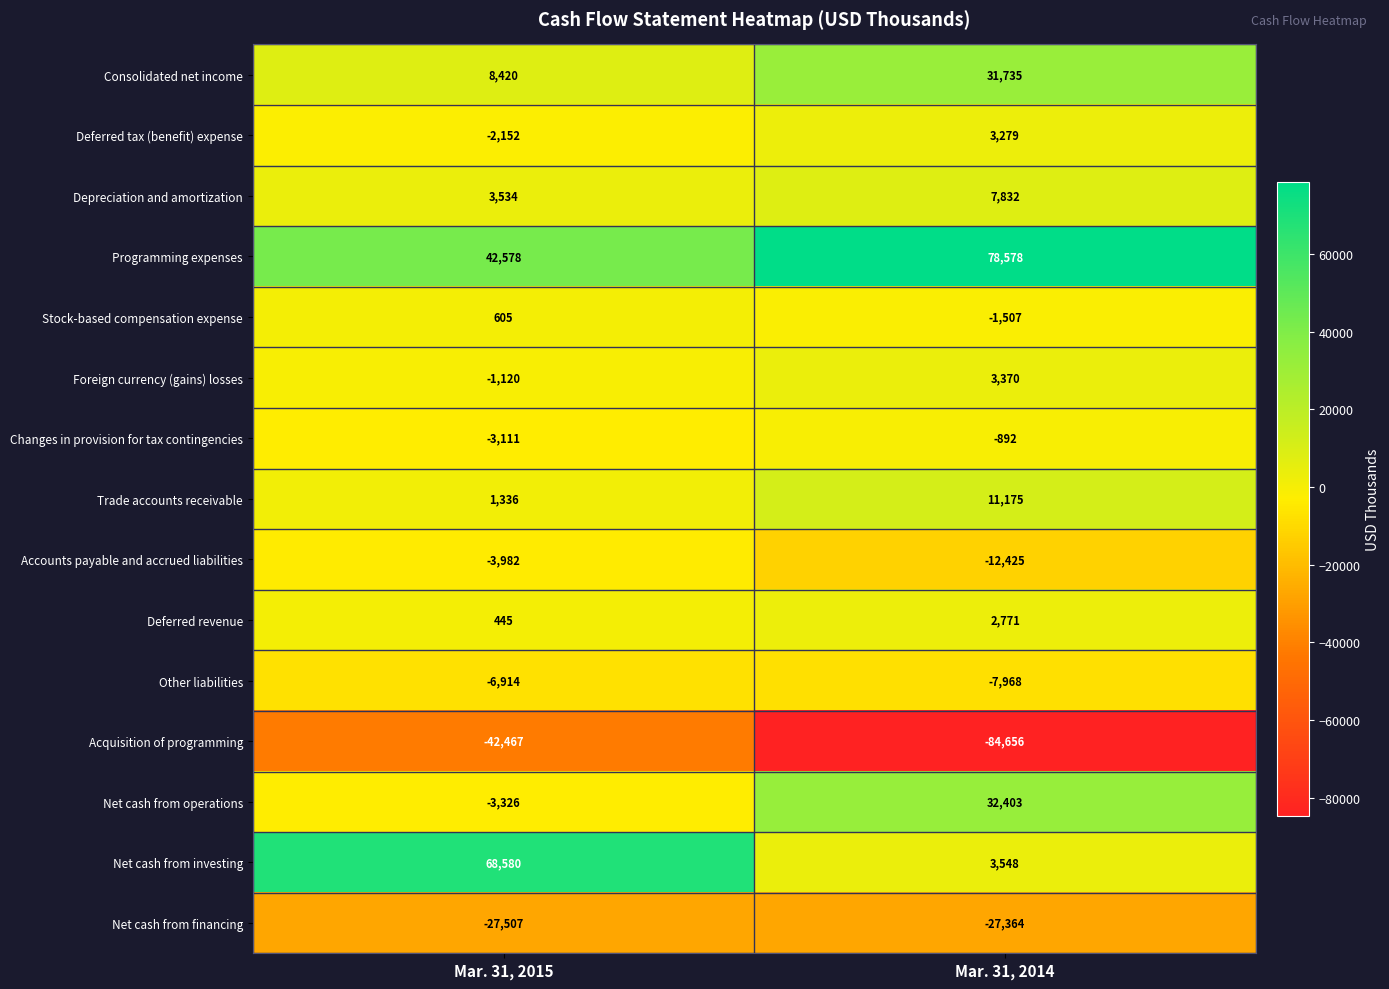

Read the Acquisition of programming value at Mar. 31, 2014.

-84656